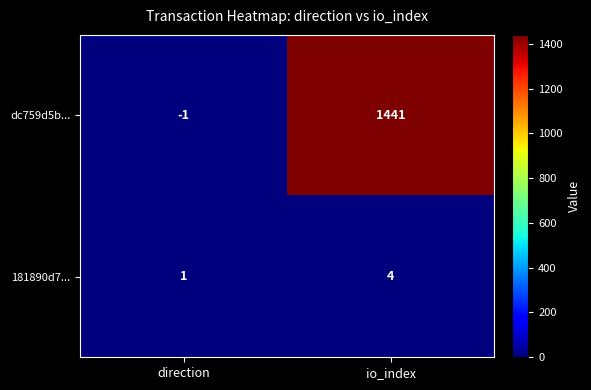

What is the sum of the 181890d7... values at io_index and direction?

5